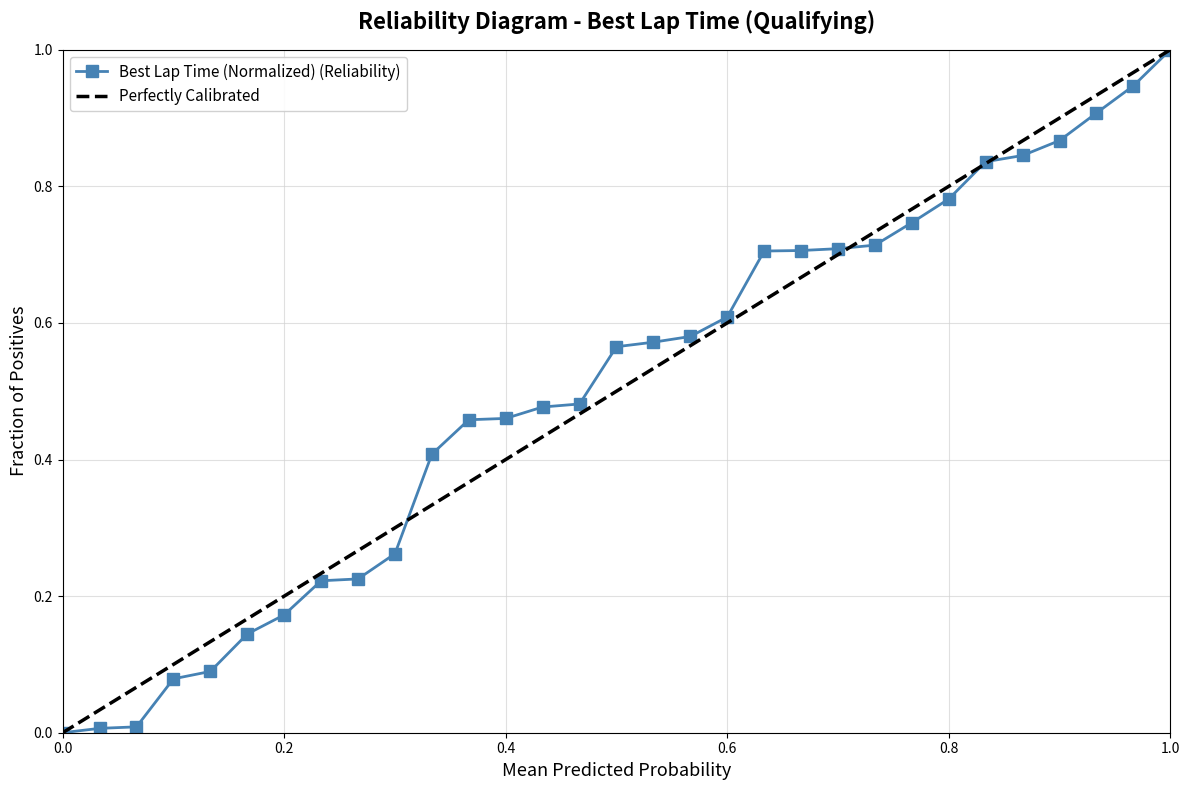

Which has a higher value, 8 or 18?

18